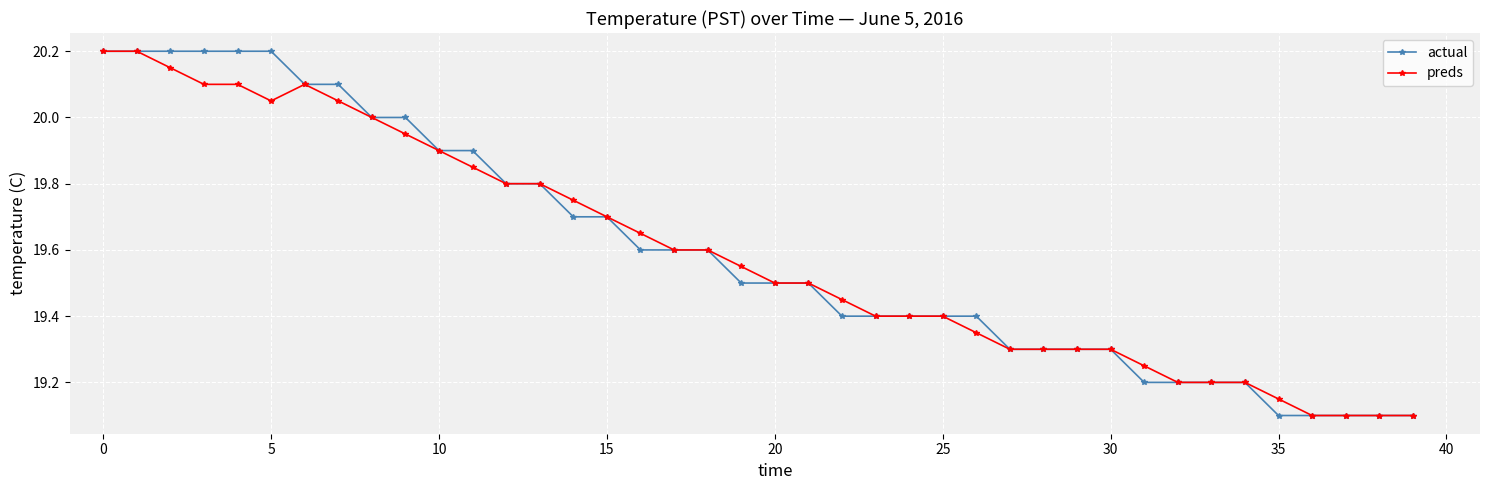

What is the greatest value displayed?

20.2